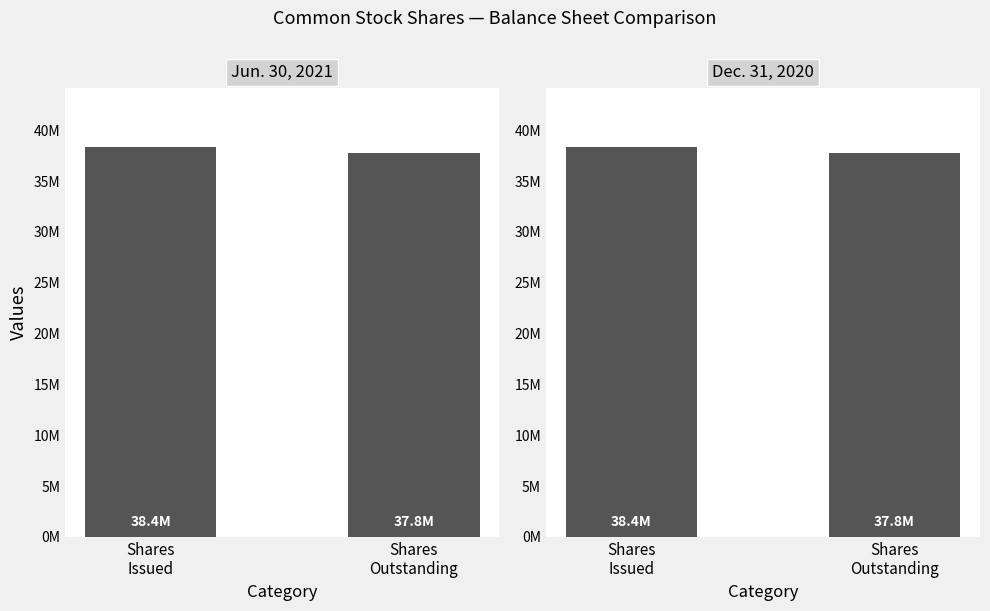

What is the total value across all series at Shares
Outstanding?

75522870